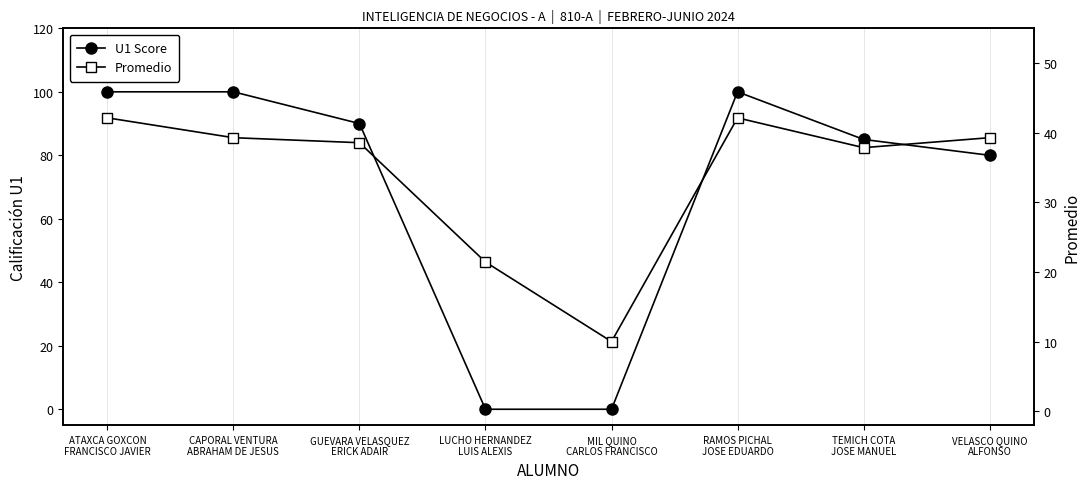

Reading left to right, what are all the values shown in this chart?

U1 Score: ATAXCA GOXCON
FRANCISCO JAVIER=100.0	CAPORAL VENTURA
ABRAHAM DE JESUS=100.0	GUEVARA VELASQUEZ
ERICK ADAIR=90.0	LUCHO HERNANDEZ
LUIS ALEXIS=0.0	MIL QUINO
CARLOS FRANCISCO=0.0	RAMOS PICHAL
JOSE EDUARDO=100.0	TEMICH COTA
JOSE MANUEL=85.0	VELASCO QUINO
ALFONSO=80.0
Promedio: ATAXCA GOXCON
FRANCISCO JAVIER=42.1	CAPORAL VENTURA
ABRAHAM DE JESUS=39.3	GUEVARA VELASQUEZ
ERICK ADAIR=38.6	LUCHO HERNANDEZ
LUIS ALEXIS=21.4	MIL QUINO
CARLOS FRANCISCO=10.0	RAMOS PICHAL
JOSE EDUARDO=42.1	TEMICH COTA
JOSE MANUEL=37.9	VELASCO QUINO
ALFONSO=39.3